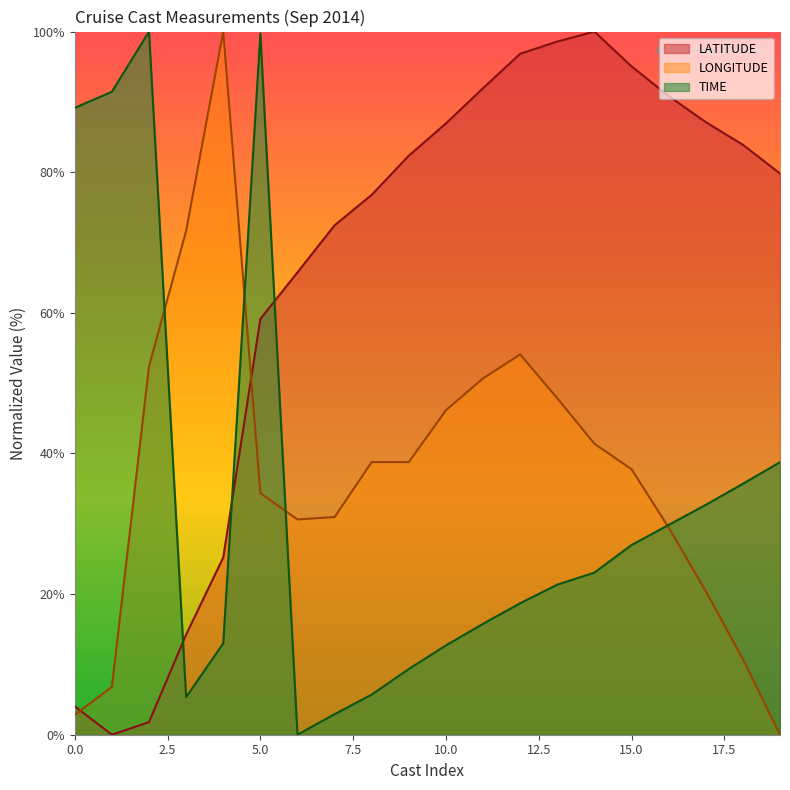

How many intersections are there between TIME and LATITUDE?

3